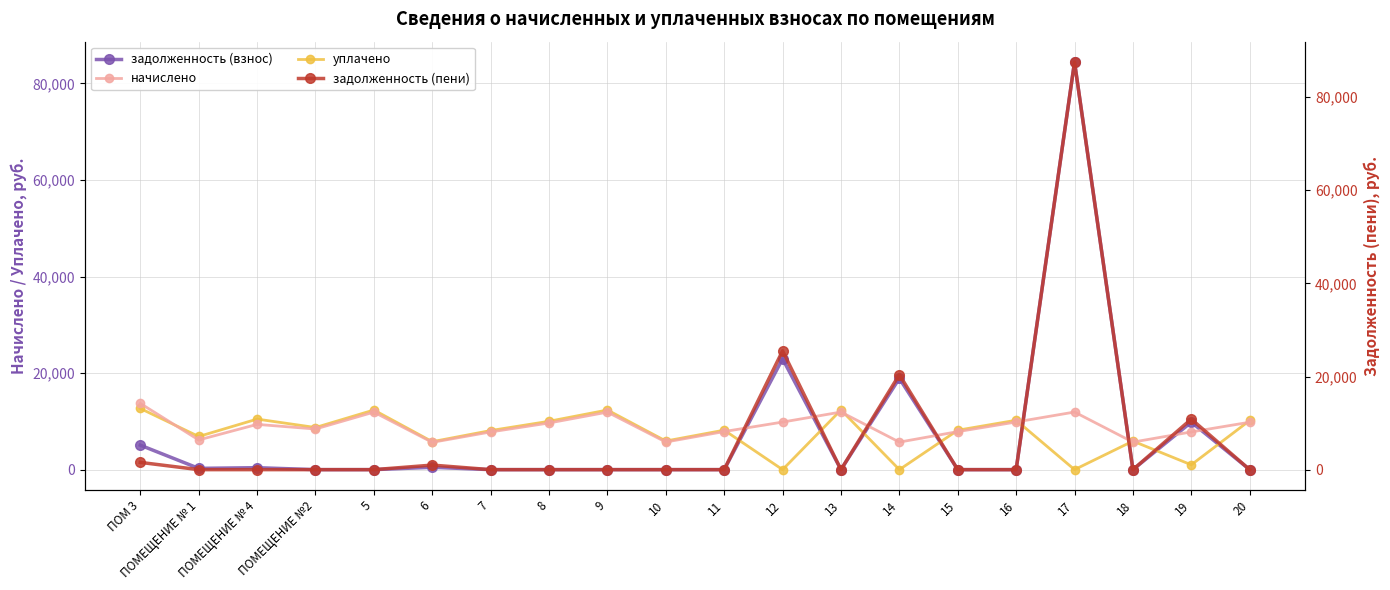

Where is the first local minimum for начислено?

ПОМЕЩЕНИЕ № 1